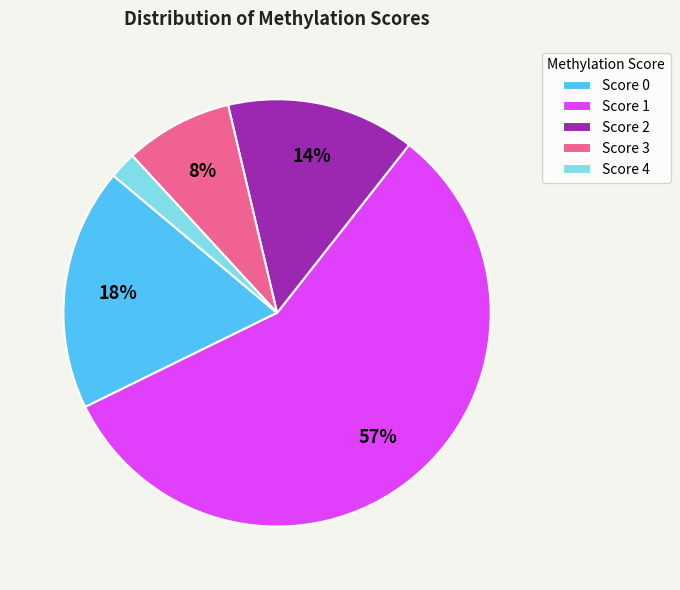

The Score 0 slice represents 18% of the pie. True or false?

True